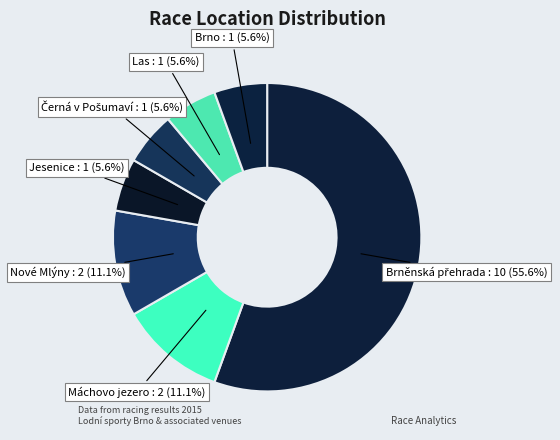

Which slice is the largest?

Brněnská přehrada